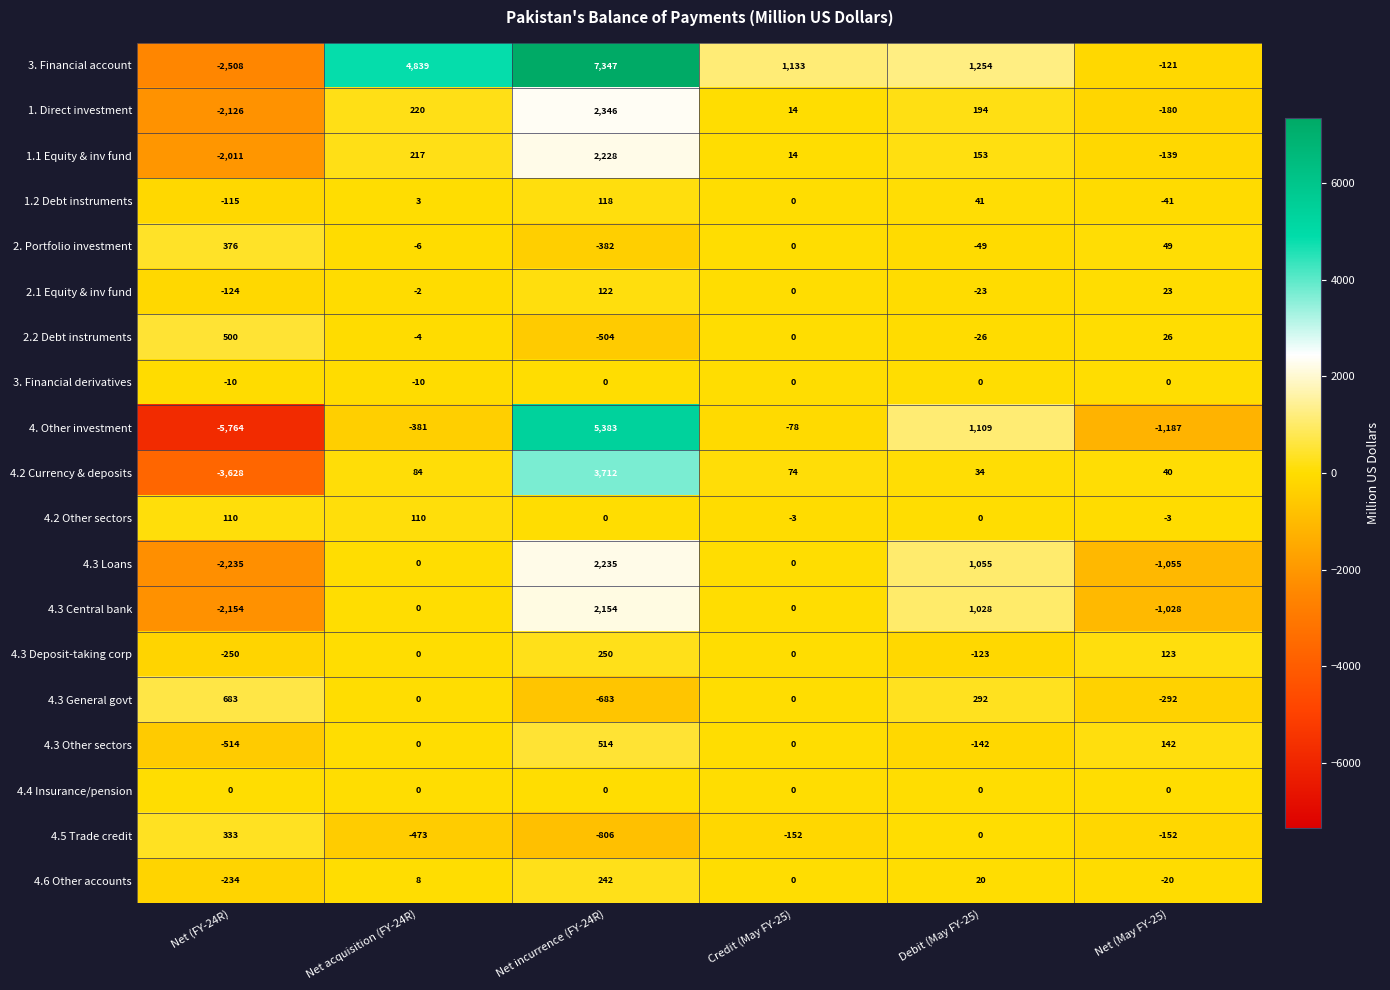

What is the approximate value of 2.2 Debt instruments at Net (May FY-25)?

26